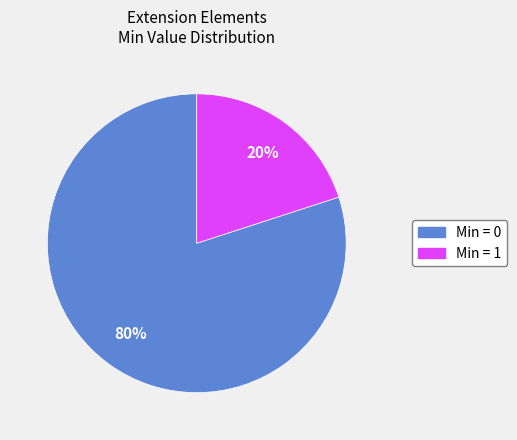

Is there any slice that represents more than half of the pie?

Yes